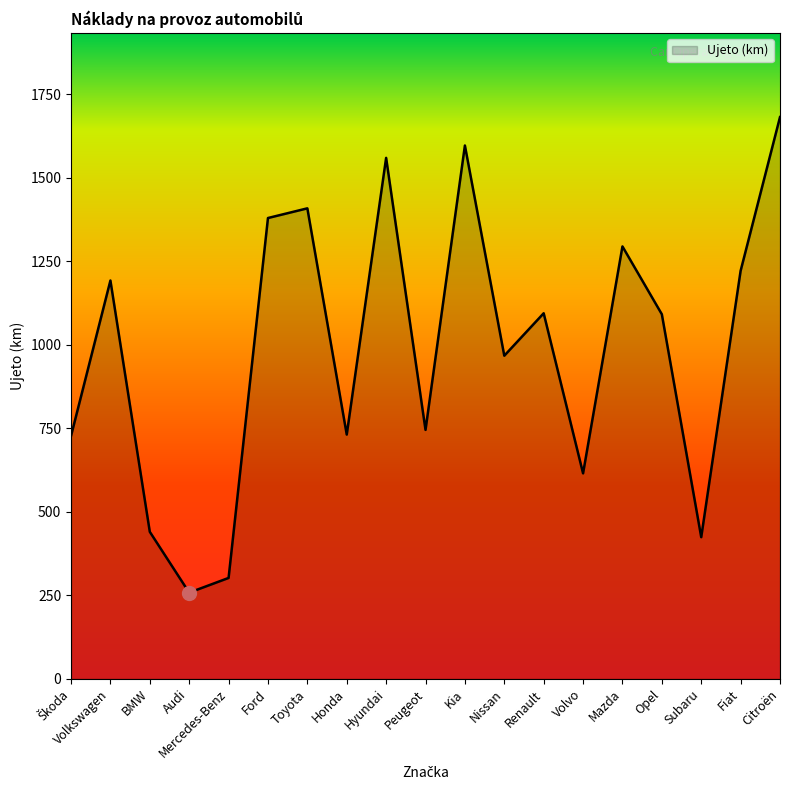

What is the change in value from BMW to Ford?

+939